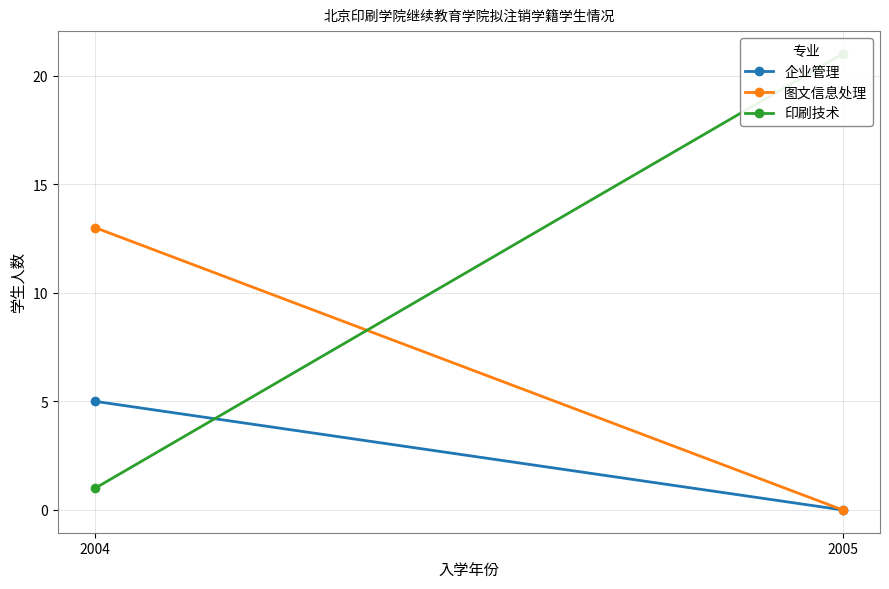

What is the maximum value shown in the chart?

21